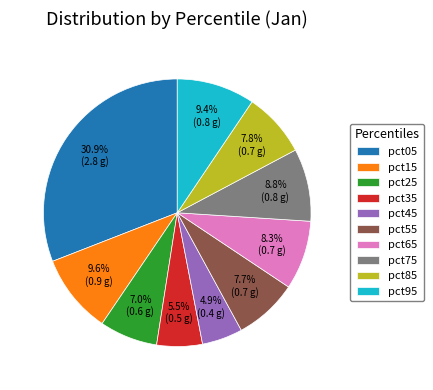

What percentage is NOT represented by pct15?

90.4%